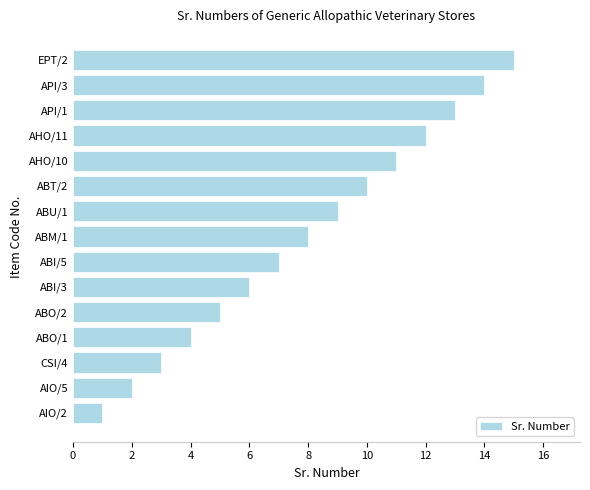

How many bars are there in total?

15